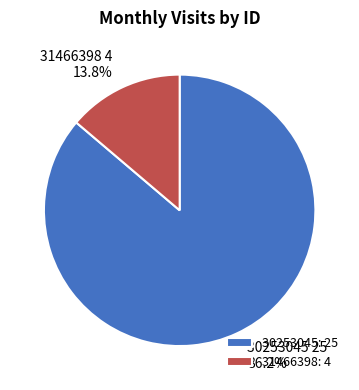

To the nearest percent, what percentage of the pie is 30253045?

86%